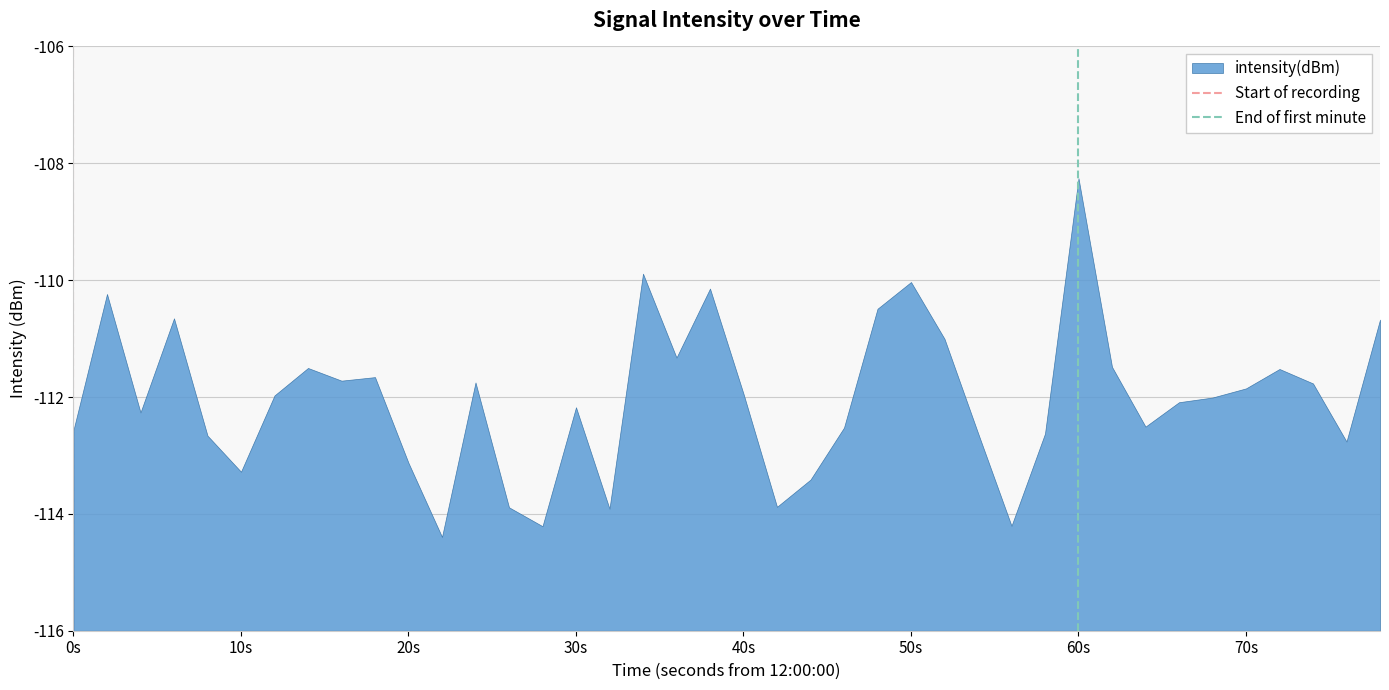

What is the label of the 1st point from the left?

0s